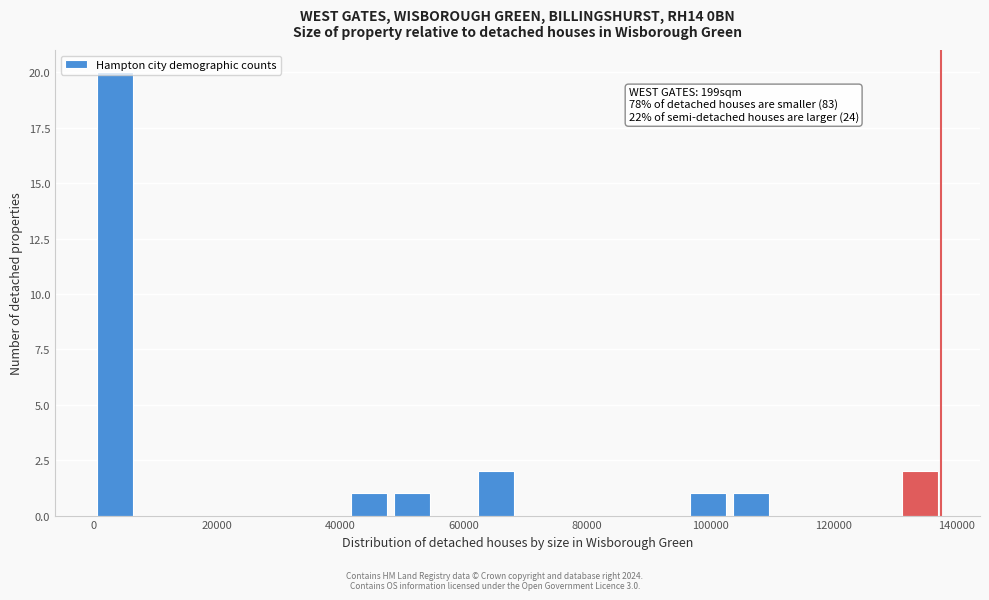

Around what value on the x-axis is the tallest bar? Give the approximate position of its centre, as read against the axis.

4000